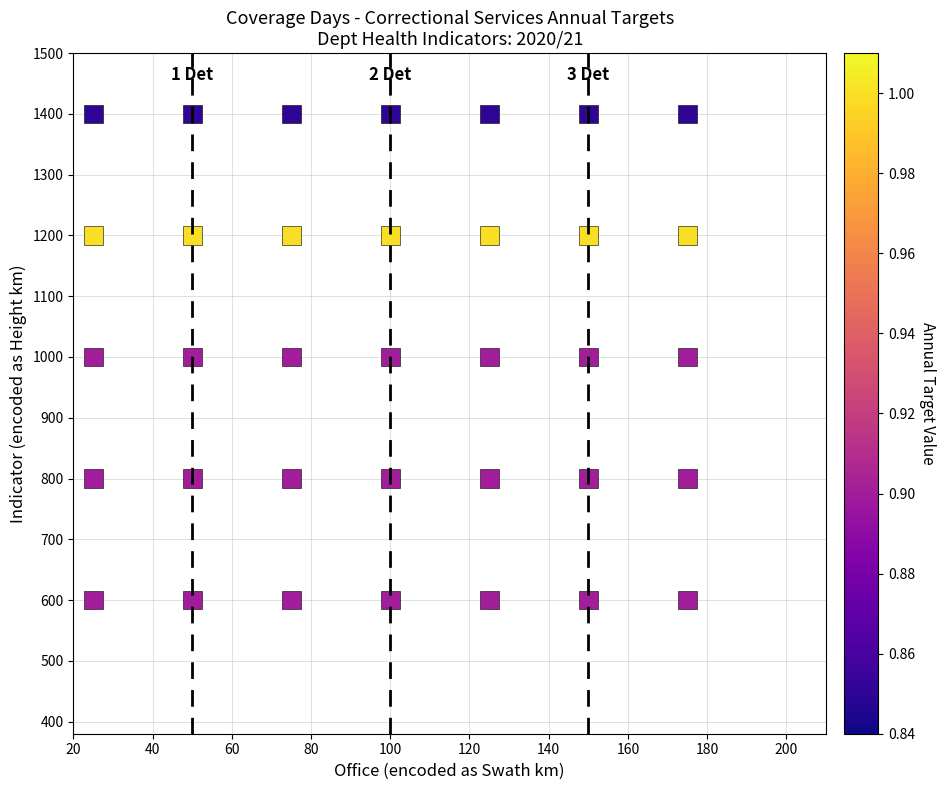

What is the range of X values (max minus min)?

150